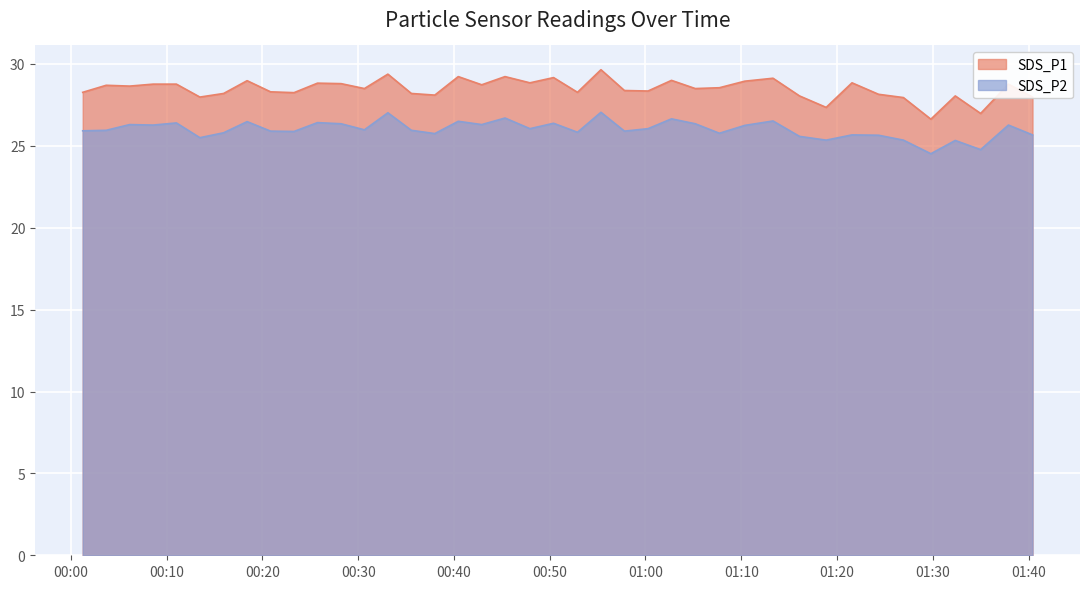

Reading left to right, list all the values displayed in this chart.

SDS_P1: 2023/05/05 00:01:14=28.3	2023/05/05 00:03:41=28.7	2023/05/05 00:06:08=28.6	2023/05/05 00:08:35=28.8	2023/05/05 00:11:01=28.8	2023/05/05 00:13:28=28.0	2023/05/05 00:15:57=28.2	2023/05/05 00:18:24=29.0	2023/05/05 00:20:51=28.3	2023/05/05 00:23:18=28.2	2023/05/05 00:25:45=28.8	2023/05/05 00:28:13=28.8	2023/05/05 00:30:39=28.5	2023/05/05 00:33:06=29.4	2023/05/05 00:35:33=28.2	2023/05/05 00:38:00=28.1	2023/05/05 00:40:27=29.2	2023/05/05 00:42:54=28.7	2023/05/05 00:45:20=29.2	2023/05/05 00:47:56=28.9	2023/05/05 00:50:24=29.2	2023/05/05 00:52:54=28.3	2023/05/05 00:55:21=29.6	2023/05/05 00:57:48=28.4	2023/05/05 01:00:16=28.4	2023/05/05 01:02:43=29.0	2023/05/05 01:05:12=28.5	2023/05/05 01:07:43=28.6	2023/05/05 01:10:22=28.9	2023/05/05 01:13:19=29.1	2023/05/05 01:16:05=28.1	2023/05/05 01:18:52=27.4	2023/05/05 01:21:34=28.9	2023/05/05 01:24:20=28.1	2023/05/05 01:26:56=27.9	2023/05/05 01:29:48=26.6	2023/05/05 01:32:21=28.1	2023/05/05 01:35:00=27.0	2023/05/05 01:37:54=28.8	2023/05/05 01:40:25=28.0
SDS_P2: 2023/05/05 00:01:14=25.9	2023/05/05 00:03:41=25.9	2023/05/05 00:06:08=26.3	2023/05/05 00:08:35=26.3	2023/05/05 00:11:01=26.4	2023/05/05 00:13:28=25.5	2023/05/05 00:15:57=25.8	2023/05/05 00:18:24=26.5	2023/05/05 00:20:51=25.9	2023/05/05 00:23:18=25.9	2023/05/05 00:25:45=26.4	2023/05/05 00:28:13=26.4	2023/05/05 00:30:39=26.0	2023/05/05 00:33:06=27.0	2023/05/05 00:35:33=25.9	2023/05/05 00:38:00=25.8	2023/05/05 00:40:27=26.5	2023/05/05 00:42:54=26.3	2023/05/05 00:45:20=26.7	2023/05/05 00:47:56=26.1	2023/05/05 00:50:24=26.4	2023/05/05 00:52:54=25.8	2023/05/05 00:55:21=27.1	2023/05/05 00:57:48=25.9	2023/05/05 01:00:16=26.1	2023/05/05 01:02:43=26.6	2023/05/05 01:05:12=26.4	2023/05/05 01:07:43=25.8	2023/05/05 01:10:22=26.2	2023/05/05 01:13:19=26.5	2023/05/05 01:16:05=25.6	2023/05/05 01:18:52=25.4	2023/05/05 01:21:34=25.7	2023/05/05 01:24:20=25.6	2023/05/05 01:26:56=25.4	2023/05/05 01:29:48=24.5	2023/05/05 01:32:21=25.3	2023/05/05 01:35:00=24.8	2023/05/05 01:37:54=26.3	2023/05/05 01:40:25=25.7